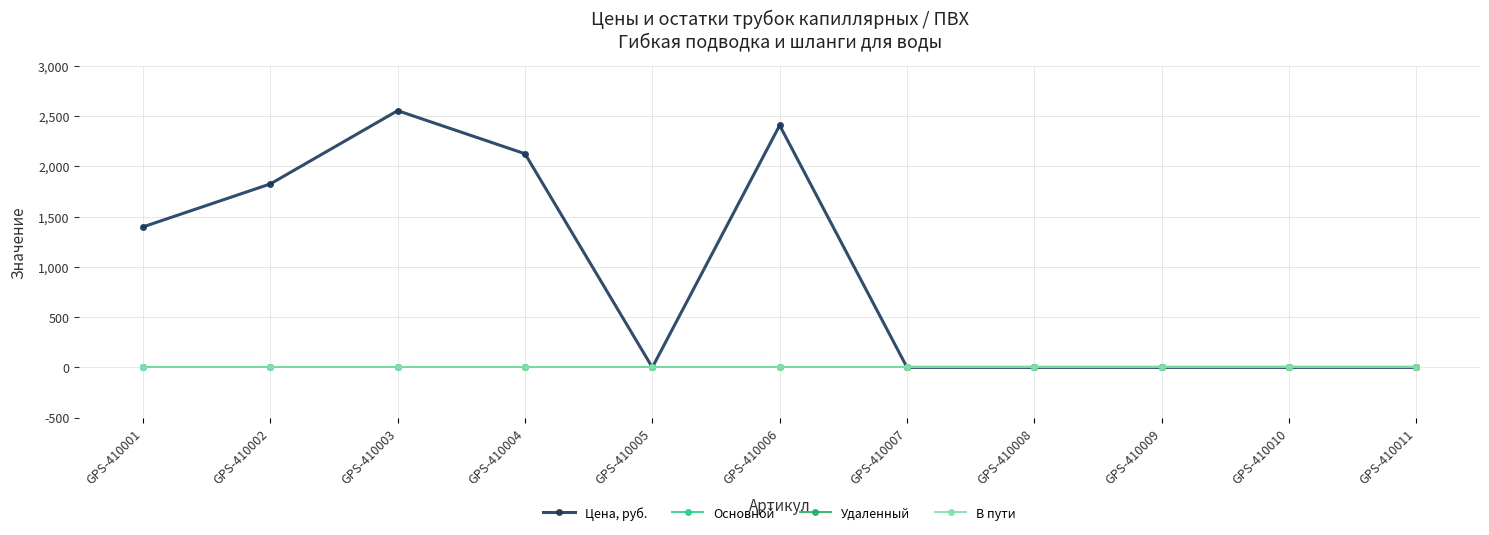

Is this an area chart (filled region under the line)?

No